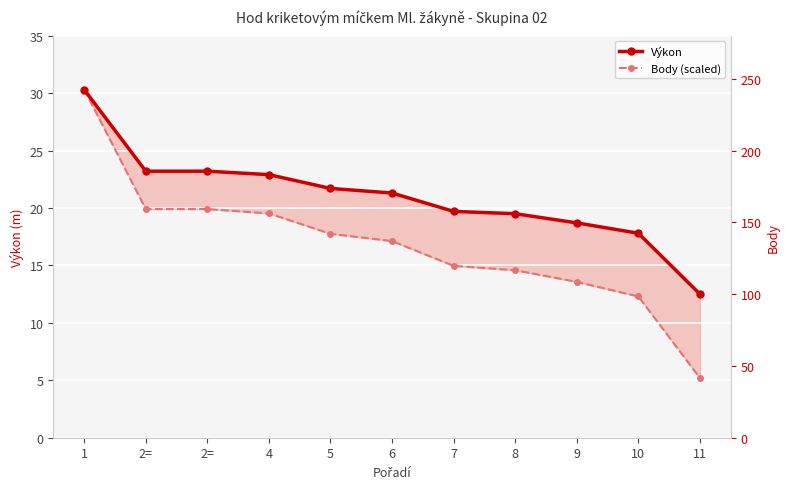

What is the difference between the Body (right axis) values at 8 and 1?

124.0